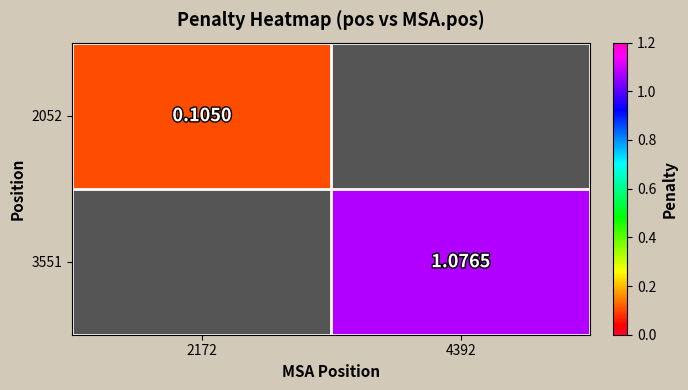

List the series in order of their peak value, lowest first.

2052, 3551